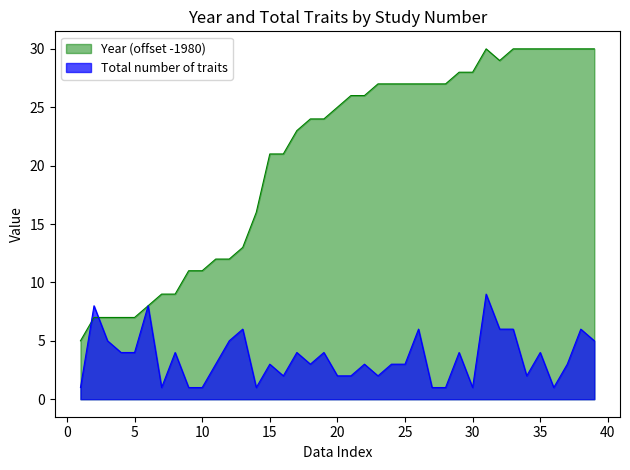

Rank the series at 18 from highest to lowest value.

Year, Total number of traits